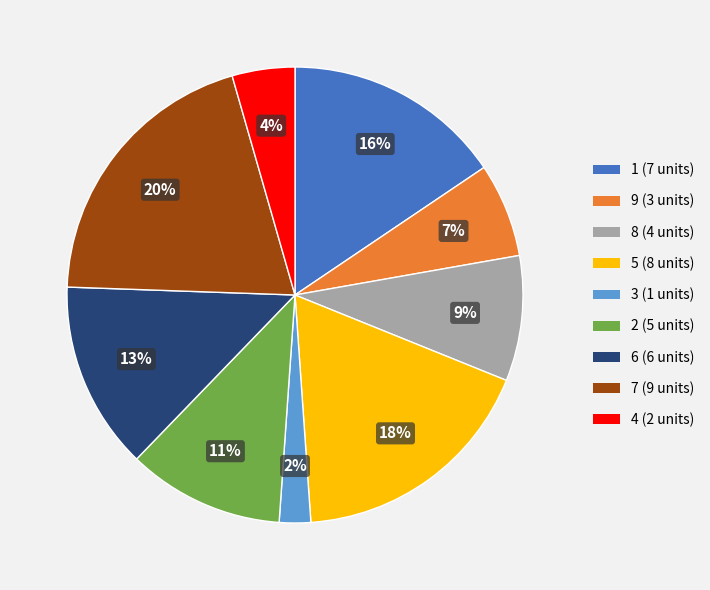

To the nearest percent, what percentage of the pie is 1?

16%